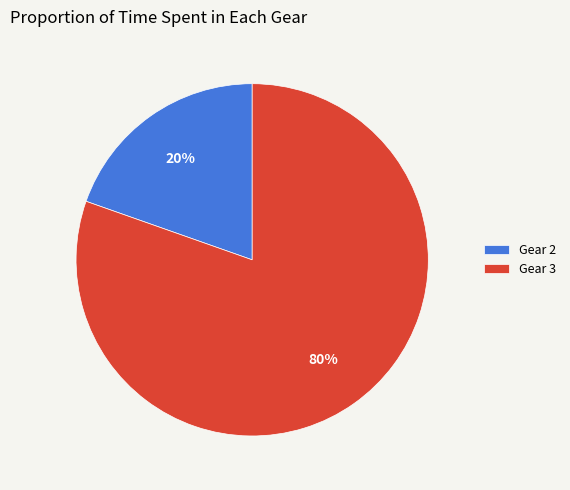

How many segments does this pie chart have?

2